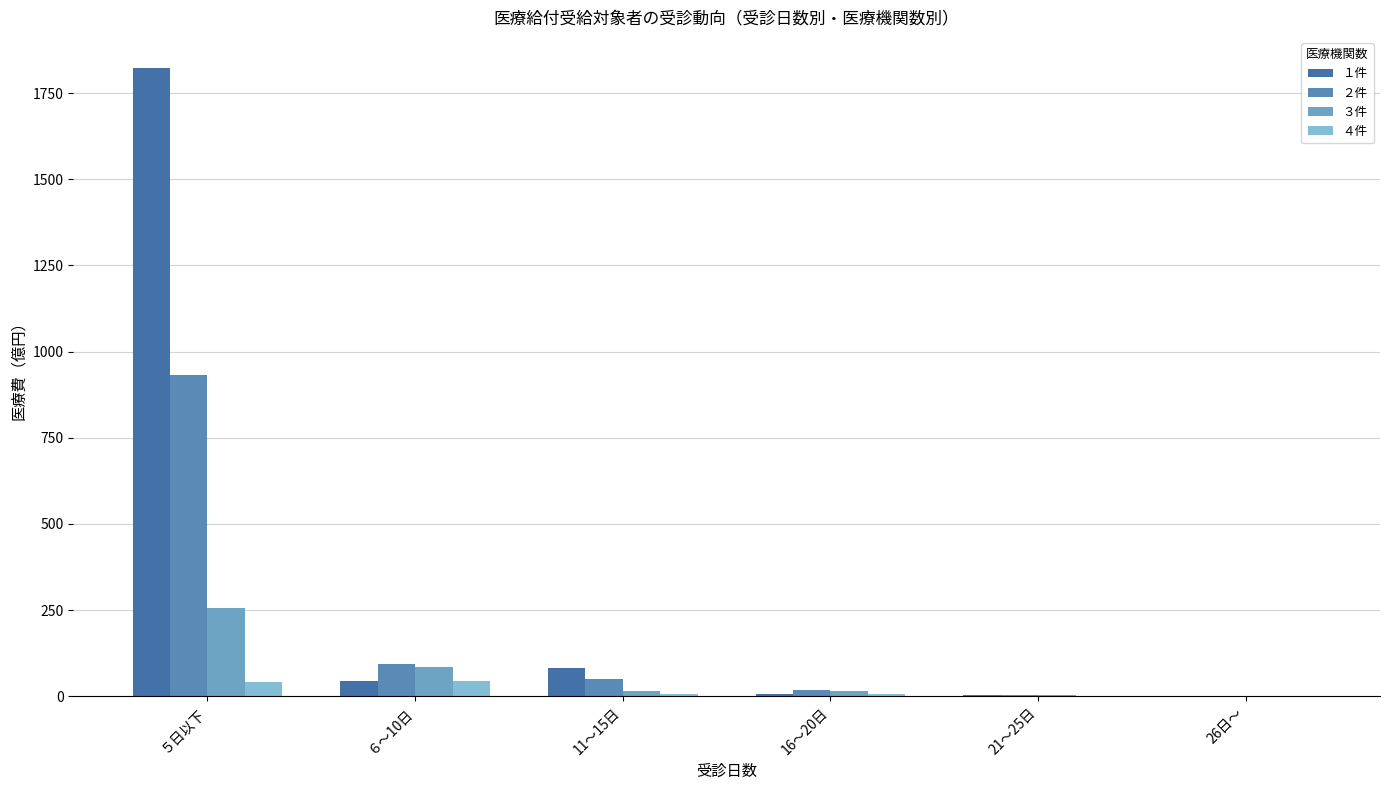

What position from the left is ６～10日?

2